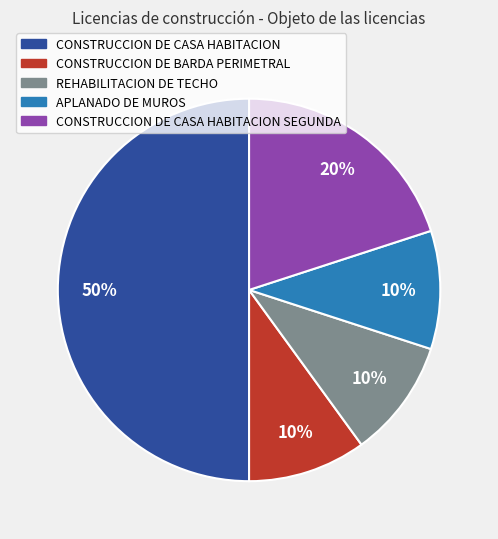

To the nearest percent, what is the difference between the largest and smallest slice percentages?

40%